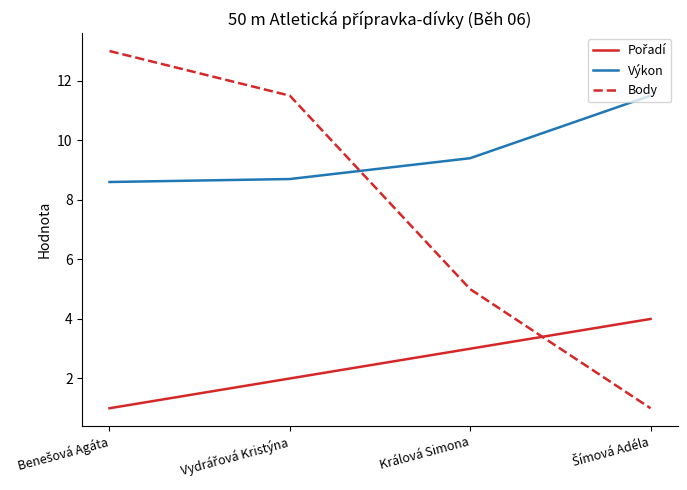

Does the chart display data point markers on the line(s)?

No